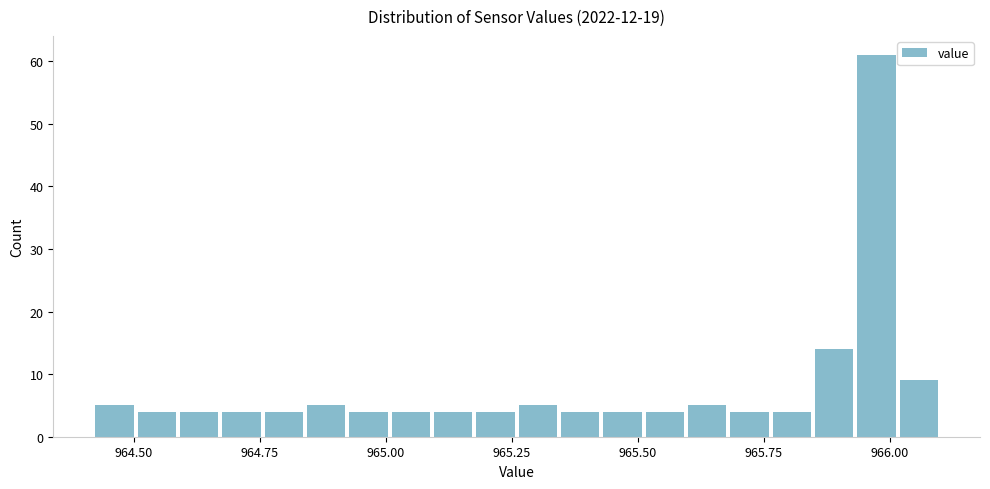

Around what value on the x-axis is the tallest bar? Give the approximate position of its centre, as read against the axis.

965.95